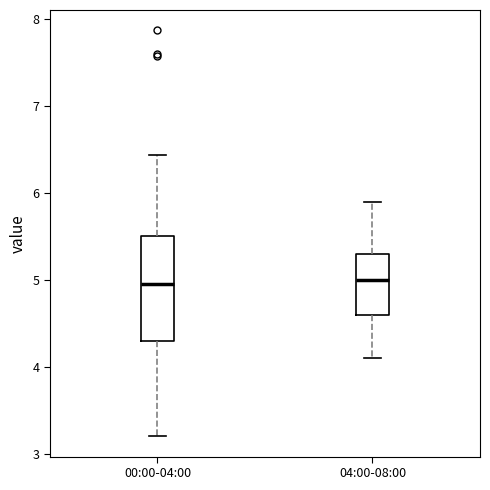

Reading left to right, read every box against the y-axis: the position of its median line, the range the box covers, and the ends of its whiskers. The values are not printed on the chart, so give them approximately, as read against the axis.

00:00-04:00: median 5.0, box 4.3 to 5.5, whiskers 3.2 to 6.4
04:00-08:00: median 5.0, box 4.6 to 5.3, whiskers 4.1 to 5.9